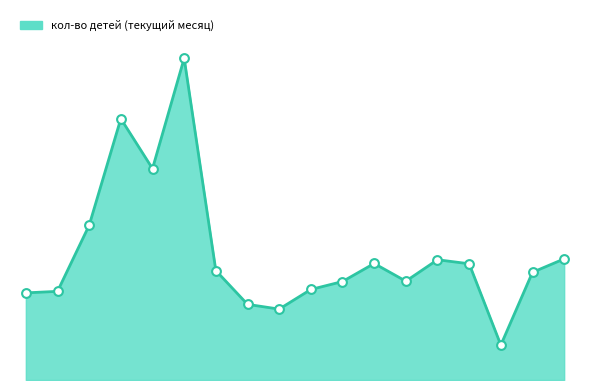

Does the chart have visible grid lines?

No